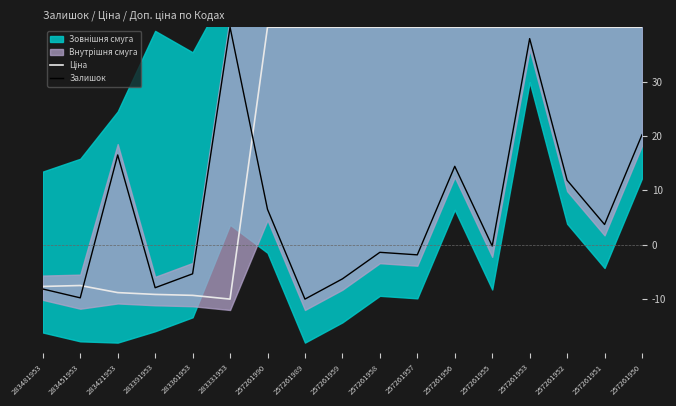

Is it true that Ціна equals 9.2 at 257261952?

False